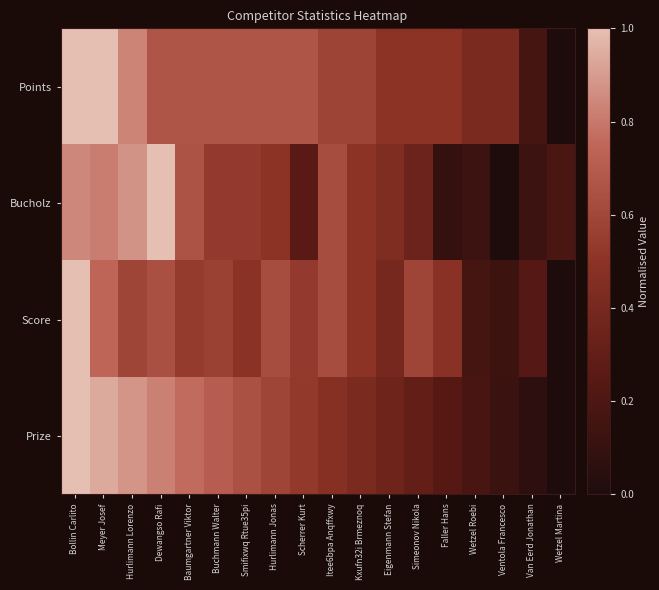

Reading left to right, list all the values displayed in this chart.

Points: Bollin Carlito=1.0	Meyer Josef=1.0	Hurlimann Lorenzo=0.8	Dewangso Rafi=0.7	Baumgartner Viktor=0.7	Buchmann Walter=0.7	Smifixwq Rtue35pi=0.7	Hurlimann Jonas=0.7	Scherrer Kurt=0.7	Itee6bpa Anqffxwy=0.6	Kxufn32i Brmeznoq=0.6	Eigenmann Stefan=0.5	Simeonov Nikola=0.5	Faller Hans=0.5	Wetzel Roebi=0.4	Ventola Francesco=0.4	Van Eerd Jonathan=0.2	Wetzel Martina=0.0
Bucholz: Bollin Carlito=0.8	Meyer Josef=0.8	Hurlimann Lorenzo=0.9	Dewangso Rafi=1.0	Baumgartner Viktor=0.7	Buchmann Walter=0.5	Smifixwq Rtue35pi=0.5	Hurlimann Jonas=0.5	Scherrer Kurt=0.2	Itee6bpa Anqffxwy=0.6	Kxufn32i Brmeznoq=0.5	Eigenmann Stefan=0.4	Simeonov Nikola=0.3	Faller Hans=0.1	Wetzel Roebi=0.1	Ventola Francesco=0.0	Van Eerd Jonathan=0.1	Wetzel Martina=0.2
Score: Bollin Carlito=1.0	Meyer Josef=0.7	Hurlimann Lorenzo=0.6	Dewangso Rafi=0.6	Baumgartner Viktor=0.5	Buchmann Walter=0.6	Smifixwq Rtue35pi=0.5	Hurlimann Jonas=0.6	Scherrer Kurt=0.5	Itee6bpa Anqffxwy=0.6	Kxufn32i Brmeznoq=0.5	Eigenmann Stefan=0.4	Simeonov Nikola=0.6	Faller Hans=0.5	Wetzel Roebi=0.2	Ventola Francesco=0.1	Van Eerd Jonathan=0.2	Wetzel Martina=0.0
Prize: Bollin Carlito=1.0	Meyer Josef=0.9	Hurlimann Lorenzo=0.9	Dewangso Rafi=0.8	Baumgartner Viktor=0.8	Buchmann Walter=0.7	Smifixwq Rtue35pi=0.6	Hurlimann Jonas=0.6	Scherrer Kurt=0.5	Itee6bpa Anqffxwy=0.5	Kxufn32i Brmeznoq=0.4	Eigenmann Stefan=0.4	Simeonov Nikola=0.3	Faller Hans=0.2	Wetzel Roebi=0.2	Ventola Francesco=0.1	Van Eerd Jonathan=0.1	Wetzel Martina=0.0